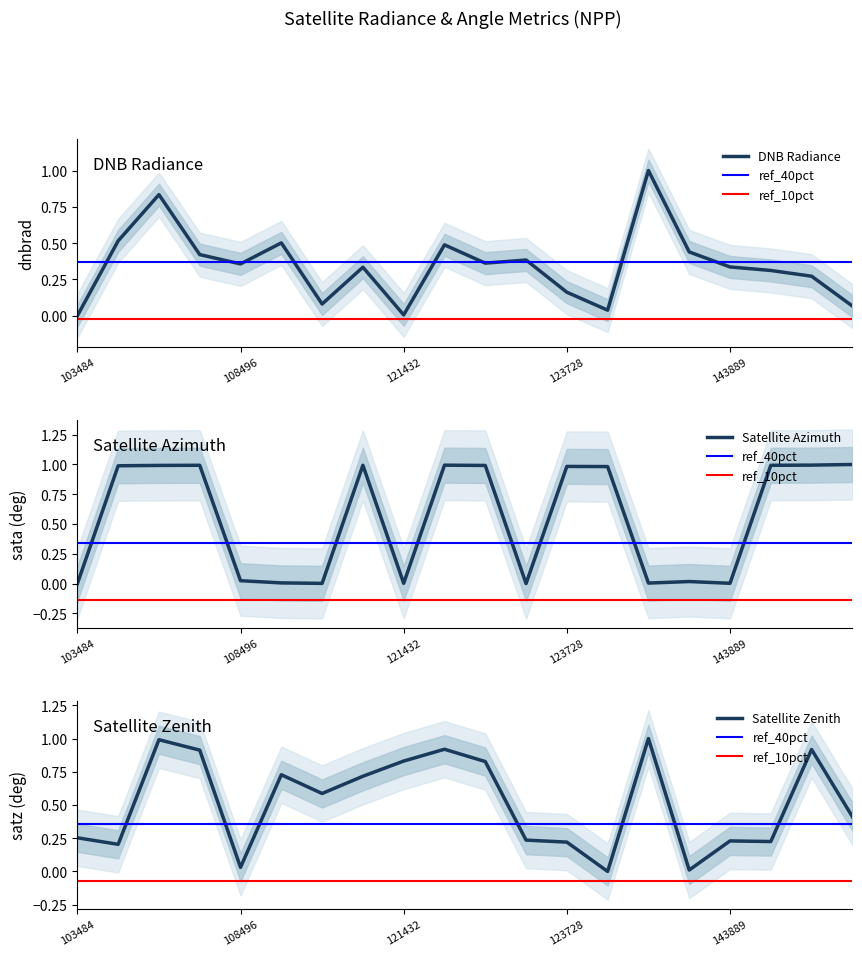

How many interior local valleys does the sata series have?

5